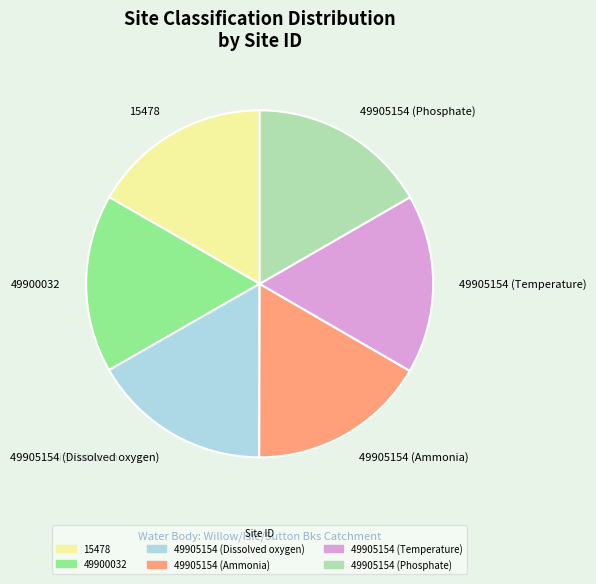

Is there any slice that represents more than half of the pie?

No